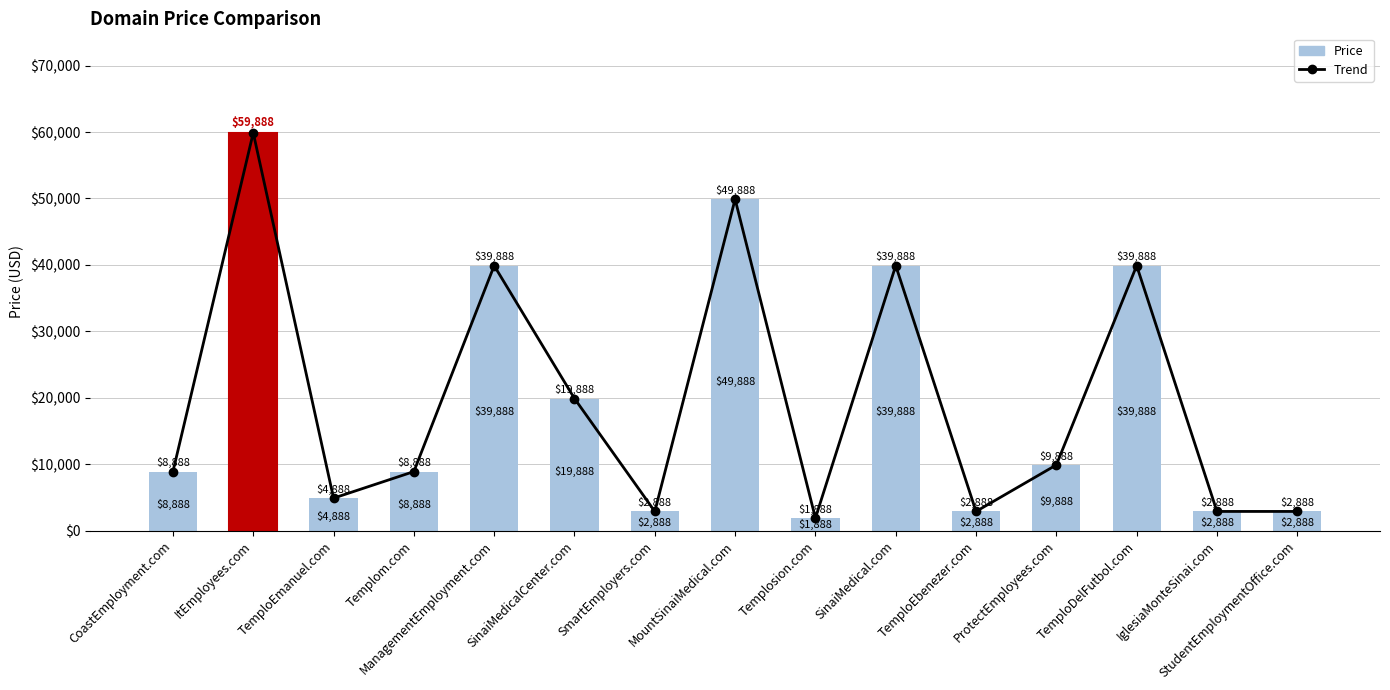

At which category is the sum across all series the highest?

ItEmployees.com